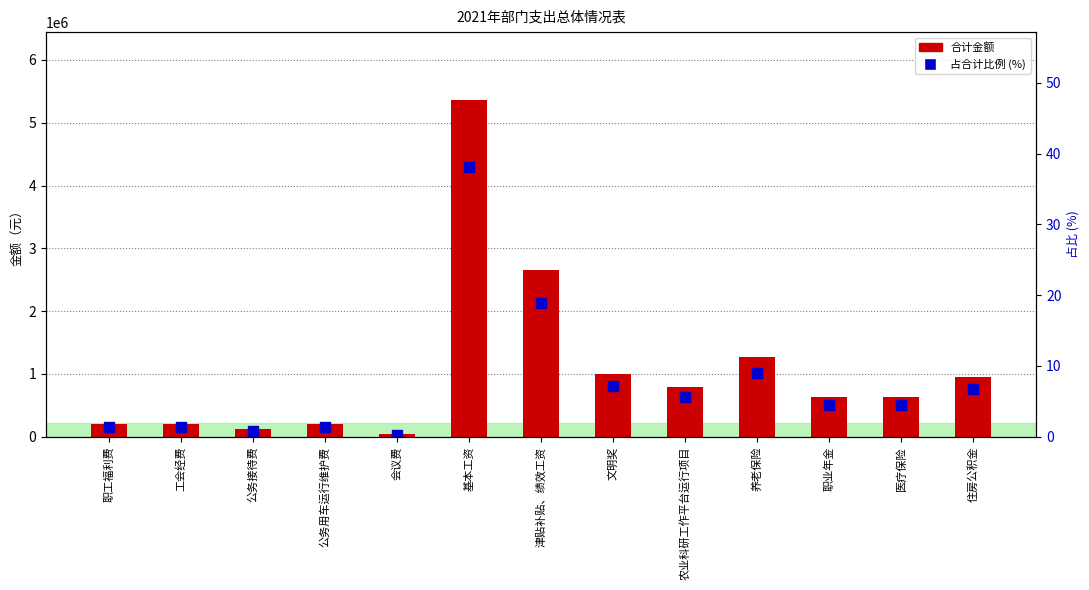

What is the label of the 9th bar from the right?

会议费